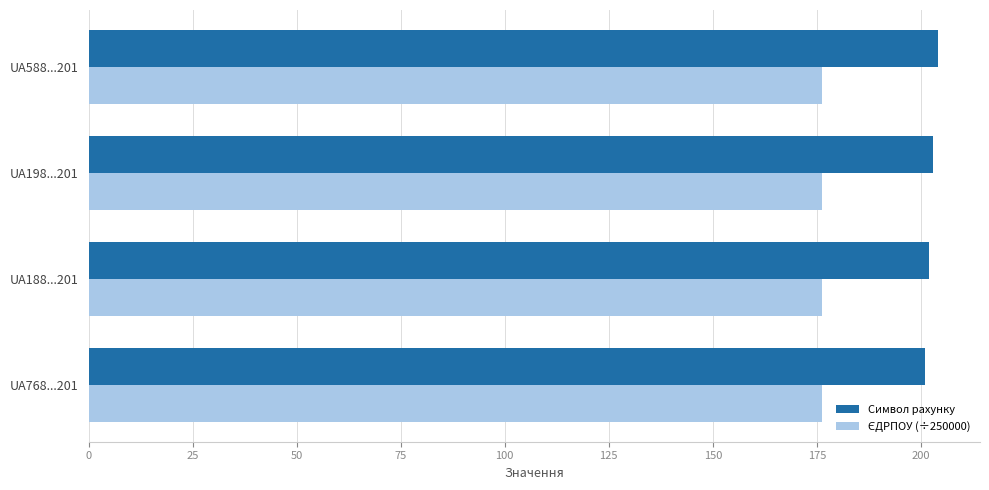

What is the minimum value for Символ рахунку?

201.0